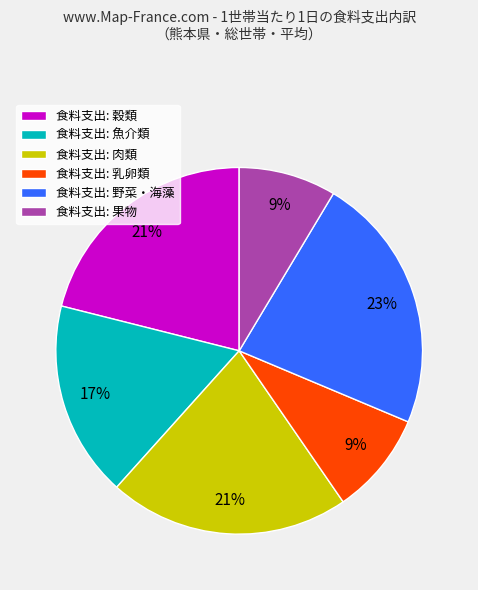

Is there any slice that represents more than half of the pie?

No